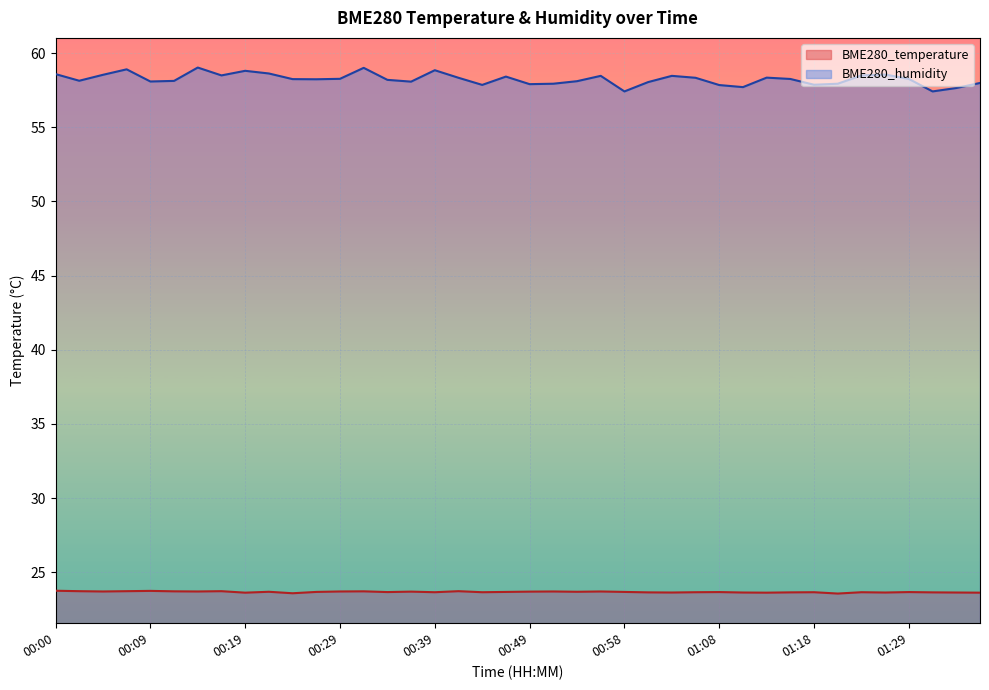

Where does the BME280_humidity series first go above 58?

00:00